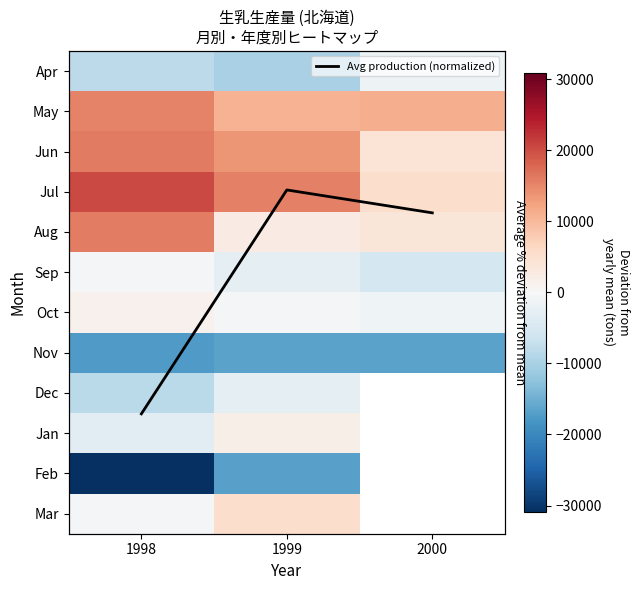

Count the number of categories in the chart.

3